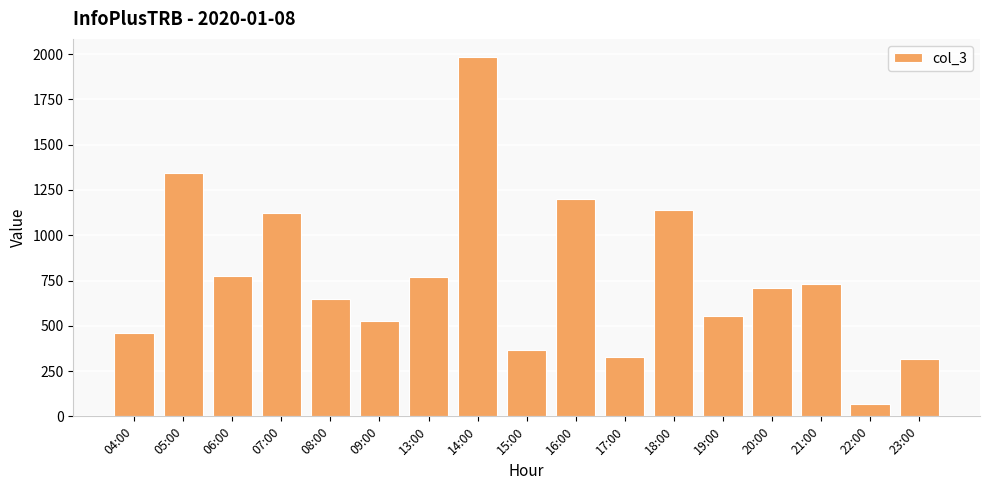

What is the smallest value displayed?

66